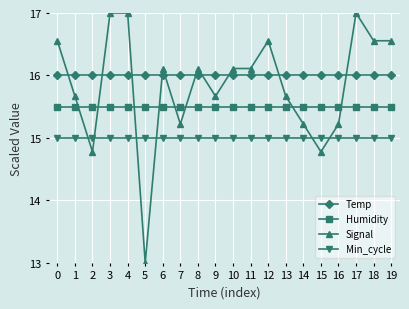

What is the spread (max minus min) of values at 11?

1.1